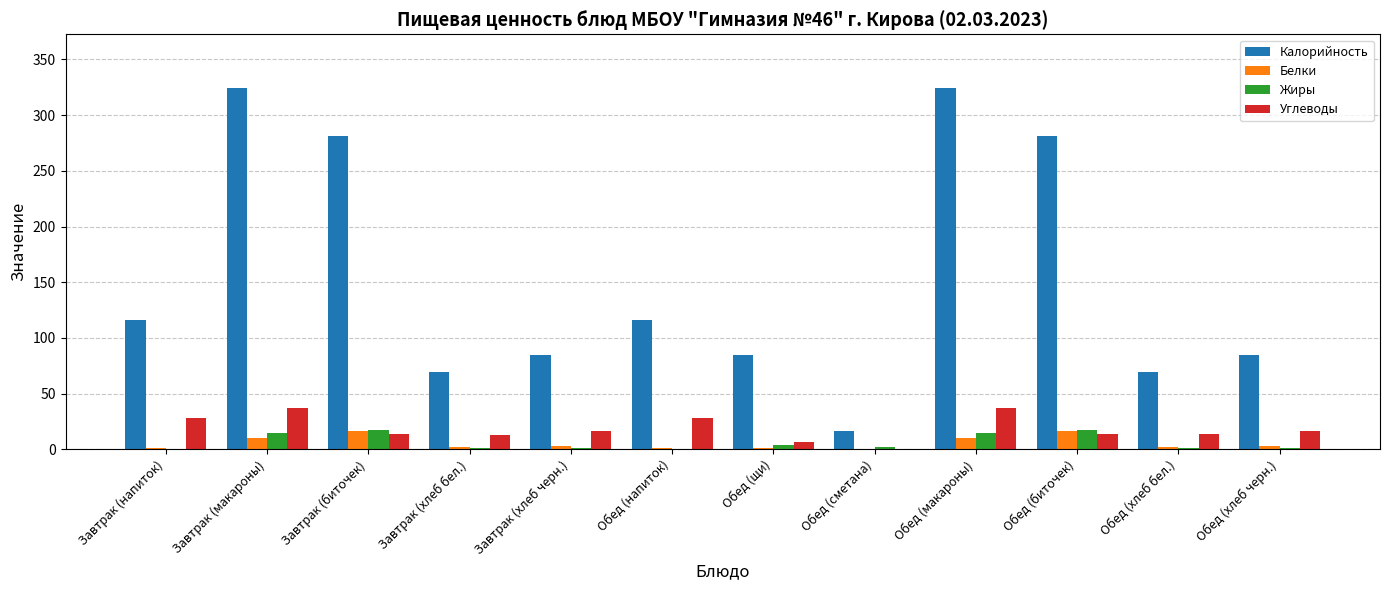

What is the maximum value for Калорийность?

324